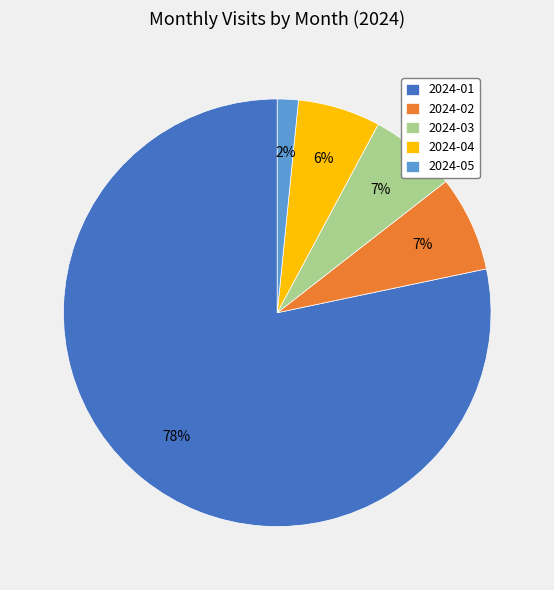

To the nearest percent, what portion does 2024-03 represent?

7%